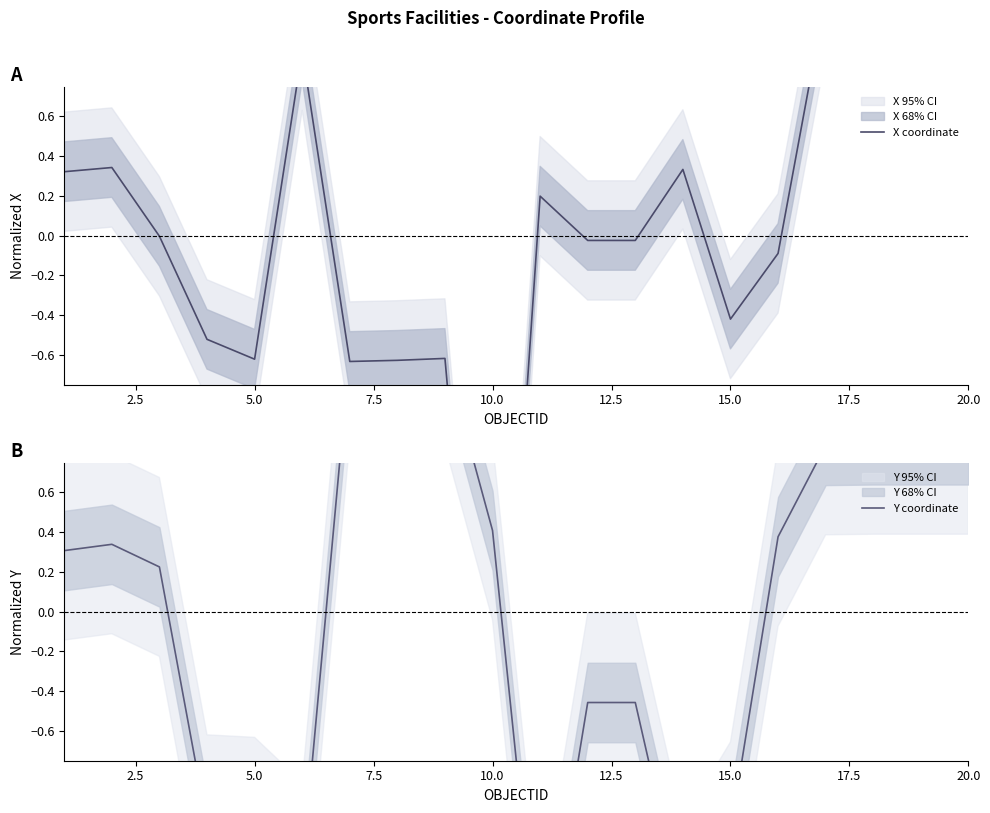

Count the number of data series in this chart.

2